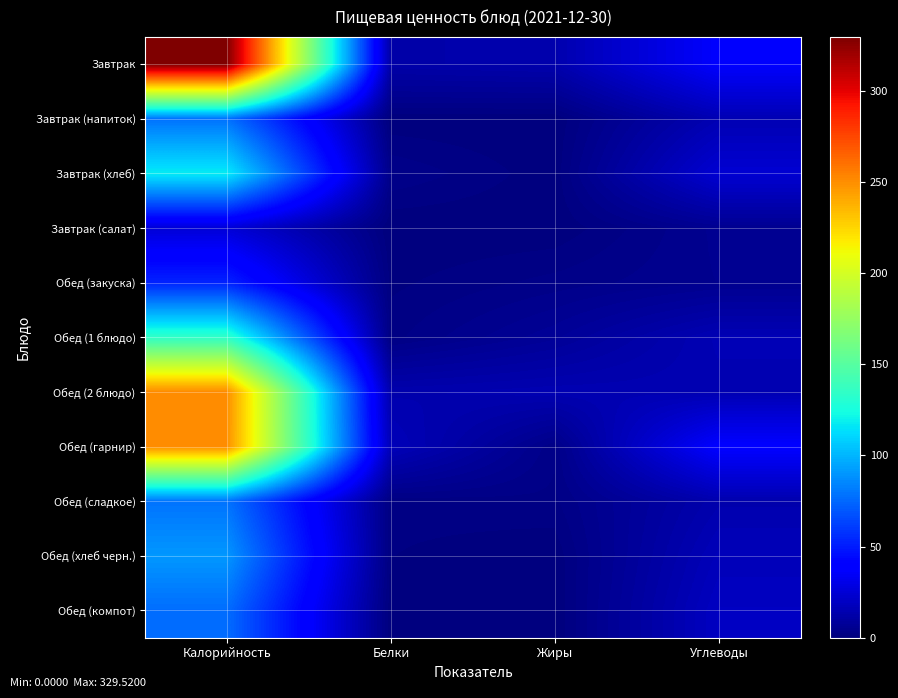

At Калорийность, list the series in order from largest to smallest.

Завтрак, Обед (2 блюдо), Обед (гарнир), Обед (1 блюдо), Завтрак (хлеб), Обед (хлеб черн.), Обед (сладкое), Завтрак (напиток), Обед (компот), Обед (закуска), Завтрак (салат)